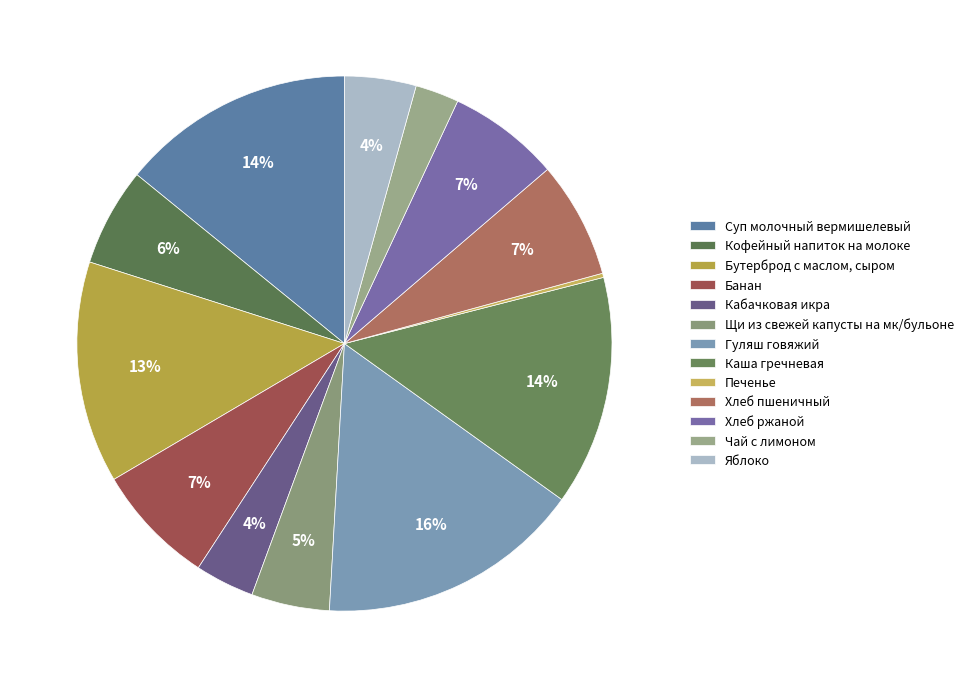

Count the number of slices in the pie.

13